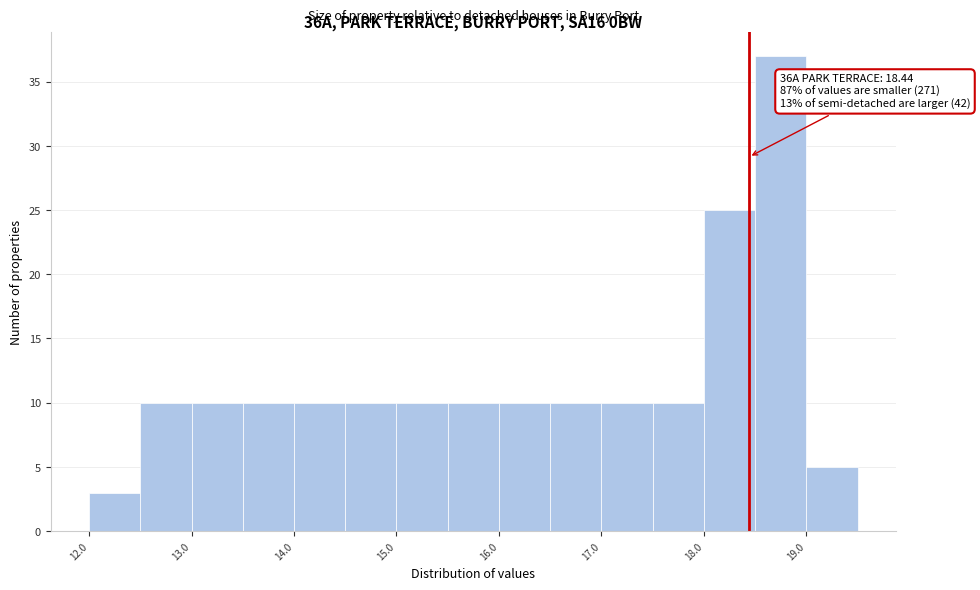

Which range on the x-axis has the tallest bar?

18.5 to 19.0